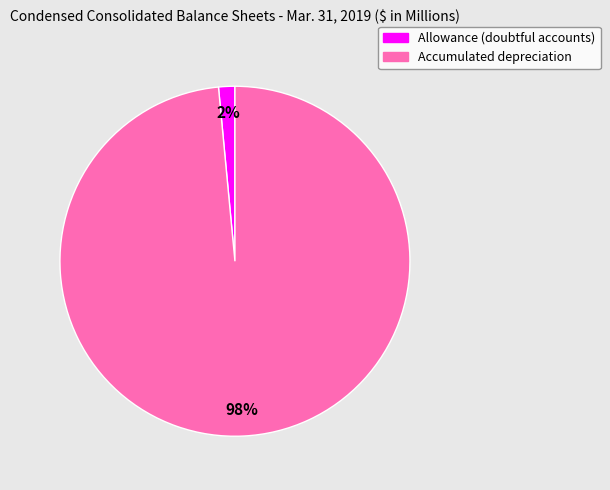

Rank the categories by value from highest to lowest.

Accumulated depreciation, Allowance (doubtful accounts)